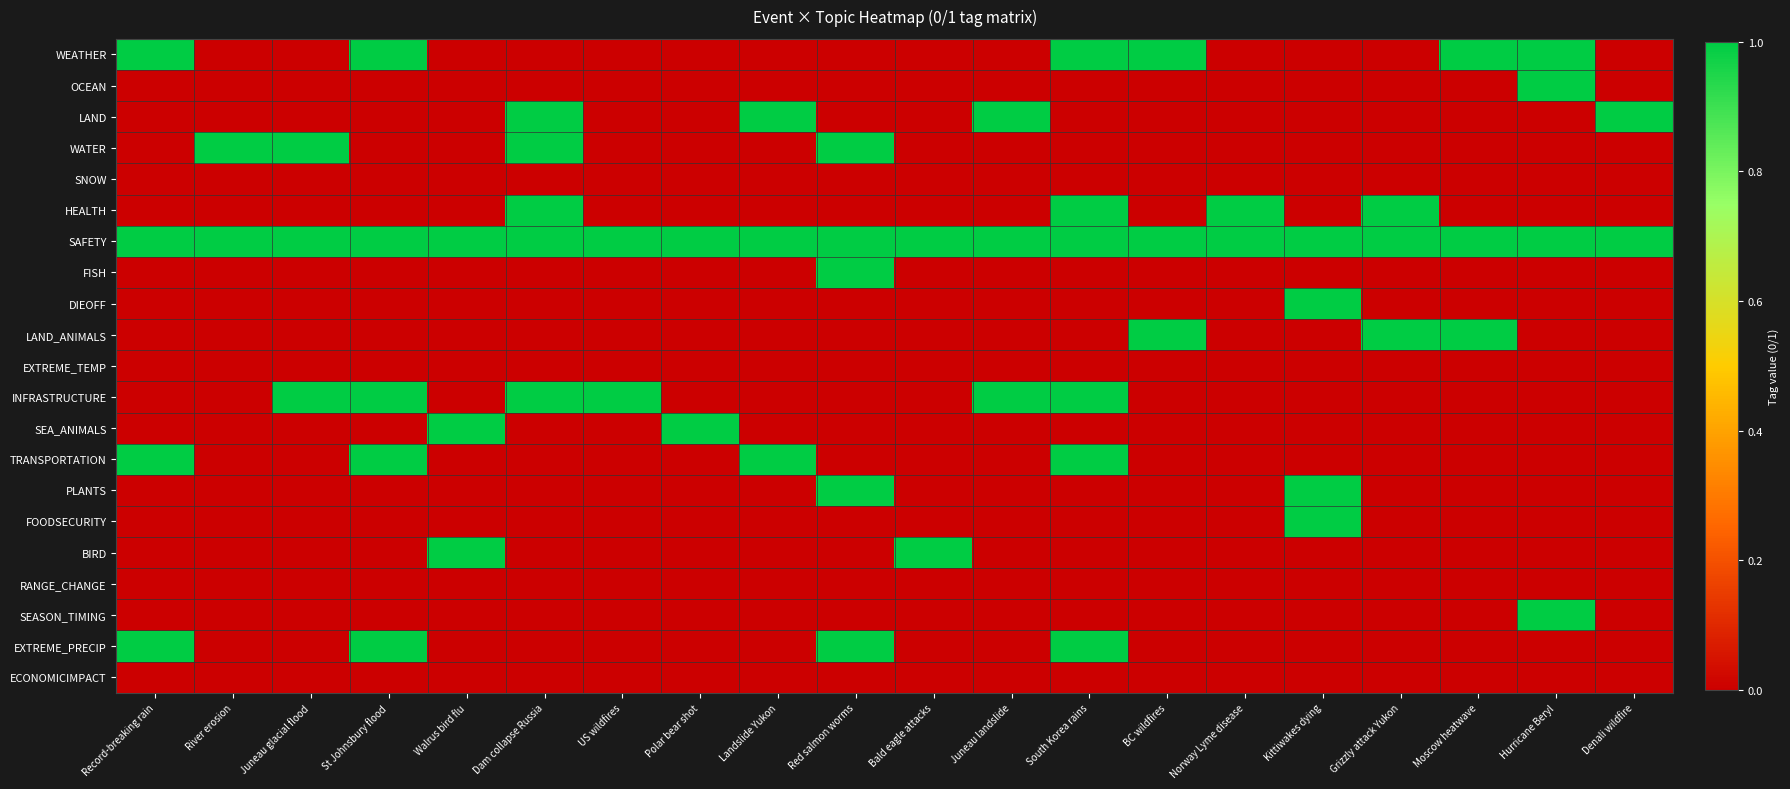

How many distinct data groups are displayed?

21